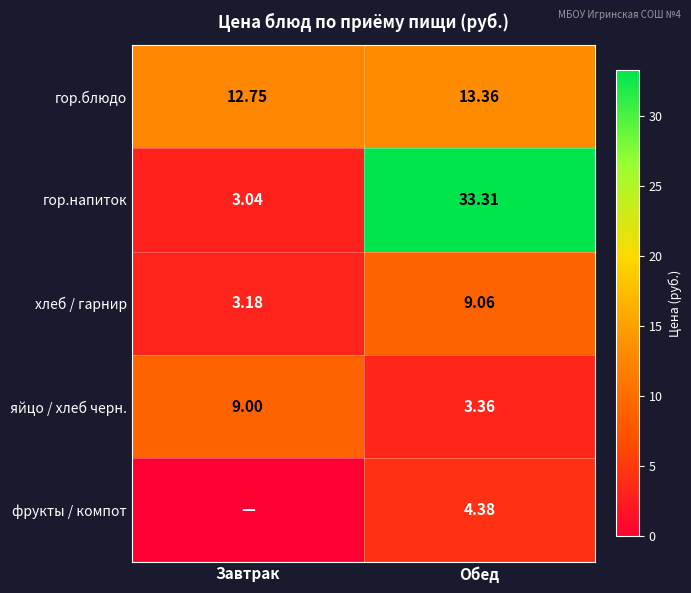

How many data points does each series have?

2